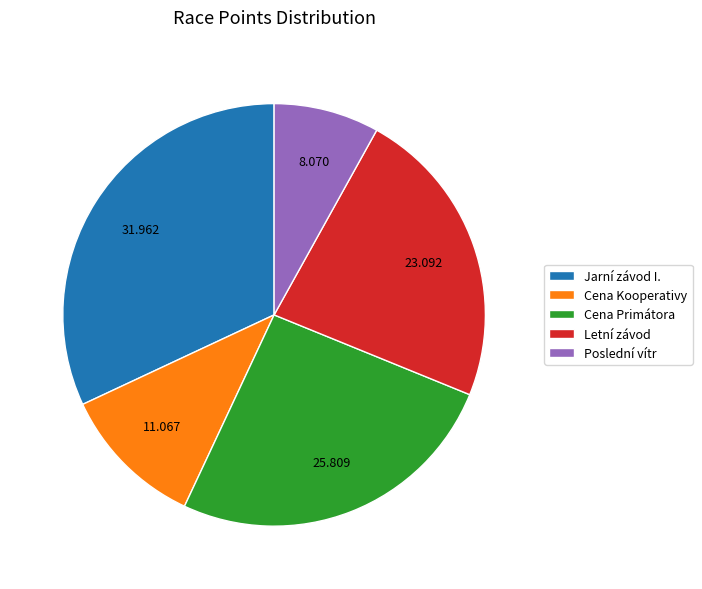

Is Cena Primátora the majority of the pie?

No